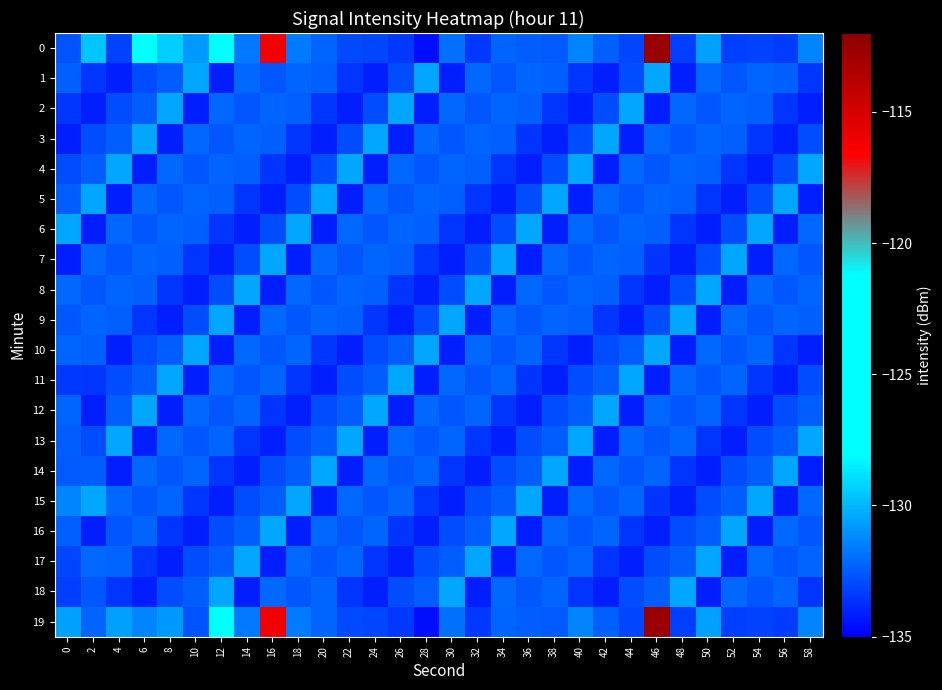

Reading left to right, transcribe all the data shown in this chart.

0: 0=-132.7	2=-129.7	4=-133.1	6=-127.7	8=-129.4	10=-130.8	12=-126.9	14=-131.7	16=-116.2	18=-131.6	20=-132.3	22=-133.0	24=-133.1	26=-133.4	28=-134.6	30=-131.9	32=-133.5	34=-132.3	36=-132.5	38=-132.5	40=-131.4	42=-132.3	44=-133.1	46=-112.7	48=-133.3	50=-130.6	52=-133.2	54=-133.2	56=-133.3	58=-131.4
1: 0=-132.3	2=-133.5	4=-134.2	6=-132.9	8=-132.4	10=-130.4	12=-134.1	14=-132.1	16=-132.6	18=-132.3	20=-132.3	22=-133.5	24=-134.2	26=-132.9	28=-130.4	30=-134.1	32=-132.1	34=-132.6	36=-132.3	38=-132.3	40=-133.5	42=-134.2	44=-132.9	46=-130.4	48=-134.1	50=-132.1	52=-132.6	54=-132.3	56=-132.3	58=-133.5
2: 0=-133.5	2=-134.2	4=-132.9	6=-132.4	8=-130.4	10=-134.1	12=-132.1	14=-132.6	16=-132.3	18=-132.3	20=-133.5	22=-134.2	24=-132.9	26=-130.4	28=-134.1	30=-132.1	32=-132.6	34=-132.3	36=-132.3	38=-133.5	40=-134.2	42=-132.9	44=-130.4	46=-134.1	48=-132.1	50=-132.6	52=-132.3	54=-132.3	56=-133.5	58=-134.2
3: 0=-134.2	2=-132.9	4=-132.4	6=-130.4	8=-134.1	10=-132.1	12=-132.6	14=-132.3	16=-132.3	18=-133.5	20=-134.2	22=-132.9	24=-130.4	26=-134.1	28=-132.1	30=-132.6	32=-132.3	34=-132.3	36=-133.5	38=-134.2	40=-132.9	42=-130.4	44=-134.1	46=-132.1	48=-132.6	50=-132.3	52=-132.3	54=-133.5	56=-134.2	58=-132.9
4: 0=-132.9	2=-132.4	4=-130.4	6=-134.1	8=-132.1	10=-132.6	12=-132.3	14=-132.3	16=-133.5	18=-134.2	20=-132.9	22=-130.4	24=-134.1	26=-132.1	28=-132.6	30=-132.3	32=-132.3	34=-133.5	36=-134.2	38=-132.9	40=-130.4	42=-134.1	44=-132.1	46=-132.6	48=-132.3	50=-132.3	52=-133.5	54=-134.2	56=-132.9	58=-130.4
5: 0=-132.4	2=-130.4	4=-134.1	6=-132.1	8=-132.6	10=-132.3	12=-132.3	14=-133.5	16=-134.2	18=-132.9	20=-130.4	22=-134.1	24=-132.1	26=-132.6	28=-132.3	30=-132.3	32=-133.5	34=-134.2	36=-132.9	38=-130.4	40=-134.1	42=-132.1	44=-132.6	46=-132.3	48=-132.3	50=-133.5	52=-134.2	54=-132.9	56=-130.4	58=-134.1
6: 0=-130.4	2=-134.1	4=-132.1	6=-132.6	8=-132.3	10=-132.3	12=-133.5	14=-134.2	16=-132.9	18=-130.4	20=-134.1	22=-132.1	24=-132.6	26=-132.3	28=-132.3	30=-133.5	32=-134.2	34=-132.9	36=-130.4	38=-134.1	40=-132.1	42=-132.6	44=-132.3	46=-132.3	48=-133.5	50=-134.2	52=-132.9	54=-130.4	56=-134.1	58=-132.1
7: 0=-134.1	2=-132.1	4=-132.6	6=-132.3	8=-132.3	10=-133.5	12=-134.2	14=-132.9	16=-130.4	18=-134.1	20=-132.1	22=-132.6	24=-132.3	26=-132.3	28=-133.5	30=-134.2	32=-132.9	34=-130.4	36=-134.1	38=-132.1	40=-132.6	42=-132.3	44=-132.3	46=-133.5	48=-134.2	50=-132.9	52=-130.4	54=-134.1	56=-132.1	58=-132.6
8: 0=-132.1	2=-132.6	4=-132.3	6=-132.3	8=-133.5	10=-134.2	12=-132.9	14=-130.4	16=-134.1	18=-132.1	20=-132.6	22=-132.3	24=-132.3	26=-133.5	28=-134.2	30=-132.9	32=-130.4	34=-134.1	36=-132.1	38=-132.6	40=-132.3	42=-132.3	44=-133.5	46=-134.2	48=-132.9	50=-130.4	52=-134.1	54=-132.1	56=-132.6	58=-132.3
9: 0=-132.6	2=-132.3	4=-132.3	6=-133.5	8=-134.2	10=-132.9	12=-130.4	14=-134.1	16=-132.1	18=-132.6	20=-132.3	22=-132.3	24=-133.5	26=-134.2	28=-132.9	30=-130.4	32=-134.1	34=-132.1	36=-132.6	38=-132.3	40=-132.3	42=-133.5	44=-134.2	46=-132.9	48=-130.4	50=-134.1	52=-132.1	54=-132.6	56=-132.3	58=-132.3
10: 0=-132.3	2=-132.3	4=-134.2	6=-132.9	8=-132.4	10=-130.4	12=-134.1	14=-132.1	16=-132.6	18=-132.3	20=-133.5	22=-134.2	24=-132.9	26=-132.4	28=-130.4	30=-134.1	32=-132.1	34=-132.6	36=-132.3	38=-133.5	40=-134.2	42=-132.9	44=-132.4	46=-130.4	48=-134.1	50=-132.1	52=-132.6	54=-132.3	56=-133.5	58=-134.2
11: 0=-133.5	2=-133.5	4=-132.9	6=-132.4	8=-130.4	10=-134.1	12=-132.1	14=-132.6	16=-132.3	18=-133.5	20=-134.2	22=-132.9	24=-132.4	26=-130.4	28=-134.1	30=-132.1	32=-132.6	34=-132.3	36=-133.5	38=-134.2	40=-132.9	42=-132.4	44=-130.4	46=-134.1	48=-132.1	50=-132.6	52=-132.3	54=-133.5	56=-134.2	58=-132.9
12: 0=-132.3	2=-134.2	4=-132.4	6=-130.4	8=-134.1	10=-132.1	12=-132.6	14=-132.3	16=-133.5	18=-134.2	20=-132.9	22=-132.4	24=-130.4	26=-134.1	28=-132.1	30=-132.6	32=-132.3	34=-133.5	36=-134.2	38=-132.9	40=-132.4	42=-130.4	44=-134.1	46=-132.1	48=-132.6	50=-132.3	52=-133.5	54=-134.2	56=-132.9	58=-132.4
13: 0=-132.5	2=-132.9	4=-130.4	6=-134.1	8=-132.1	10=-132.6	12=-132.3	14=-133.5	16=-134.2	18=-132.9	20=-132.4	22=-130.4	24=-134.1	26=-132.1	28=-132.6	30=-132.3	32=-133.5	34=-134.2	36=-132.9	38=-132.4	40=-130.4	42=-134.1	44=-132.1	46=-132.6	48=-132.3	50=-133.5	52=-134.2	54=-132.9	56=-132.4	58=-130.4
14: 0=-132.5	2=-132.4	4=-134.1	6=-132.1	8=-132.6	10=-132.3	12=-133.5	14=-134.2	16=-132.9	18=-132.4	20=-130.4	22=-134.1	24=-132.1	26=-132.6	28=-132.3	30=-133.5	32=-134.2	34=-132.9	36=-132.4	38=-130.4	40=-134.1	42=-132.1	44=-132.6	46=-132.3	48=-133.5	50=-134.2	52=-132.9	54=-132.4	56=-130.4	58=-134.1
15: 0=-131.4	2=-130.4	4=-132.1	6=-132.6	8=-132.3	10=-133.5	12=-134.2	14=-132.9	16=-132.4	18=-130.4	20=-134.1	22=-132.1	24=-132.6	26=-132.3	28=-133.5	30=-134.2	32=-132.9	34=-132.4	36=-130.4	38=-134.1	40=-132.1	42=-132.6	44=-132.3	46=-133.5	48=-134.2	50=-132.9	52=-132.4	54=-130.4	56=-134.1	58=-132.1
16: 0=-132.3	2=-134.1	4=-132.6	6=-132.3	8=-133.5	10=-134.2	12=-132.9	14=-132.4	16=-130.4	18=-134.1	20=-132.1	22=-132.6	24=-132.3	26=-133.5	28=-134.2	30=-132.9	32=-132.4	34=-130.4	36=-134.1	38=-132.1	40=-132.6	42=-132.3	44=-133.5	46=-134.2	48=-132.9	50=-132.4	52=-130.4	54=-134.1	56=-132.1	58=-132.6
17: 0=-133.1	2=-132.1	4=-132.3	6=-133.5	8=-134.2	10=-132.9	12=-132.4	14=-130.4	16=-134.1	18=-132.1	20=-132.6	22=-132.3	24=-133.5	26=-134.2	28=-132.9	30=-132.4	32=-130.4	34=-134.1	36=-132.1	38=-132.6	40=-132.3	42=-133.5	44=-134.2	46=-132.9	48=-132.4	50=-130.4	52=-134.1	54=-132.1	56=-132.6	58=-132.3
18: 0=-133.3	2=-132.6	4=-133.5	6=-134.2	8=-132.9	10=-132.4	12=-130.4	14=-134.1	16=-132.1	18=-132.6	20=-132.3	22=-133.5	24=-134.2	26=-132.9	28=-132.4	30=-130.4	32=-134.1	34=-132.1	36=-132.6	38=-132.3	40=-133.5	42=-134.2	44=-132.9	46=-132.4	48=-130.4	50=-134.1	52=-132.1	54=-132.6	56=-132.3	58=-133.5
19: 0=-130.6	2=-132.3	4=-130.6	6=-131.4	8=-130.8	10=-132.7	12=-126.9	14=-131.7	16=-116.2	18=-131.6	20=-132.3	22=-133.0	24=-133.1	26=-133.4	28=-134.6	30=-131.9	32=-133.5	34=-132.3	36=-132.5	38=-132.5	40=-131.4	42=-132.3	44=-133.1	46=-112.7	48=-133.3	50=-130.6	52=-133.2	54=-133.2	56=-133.3	58=-131.4